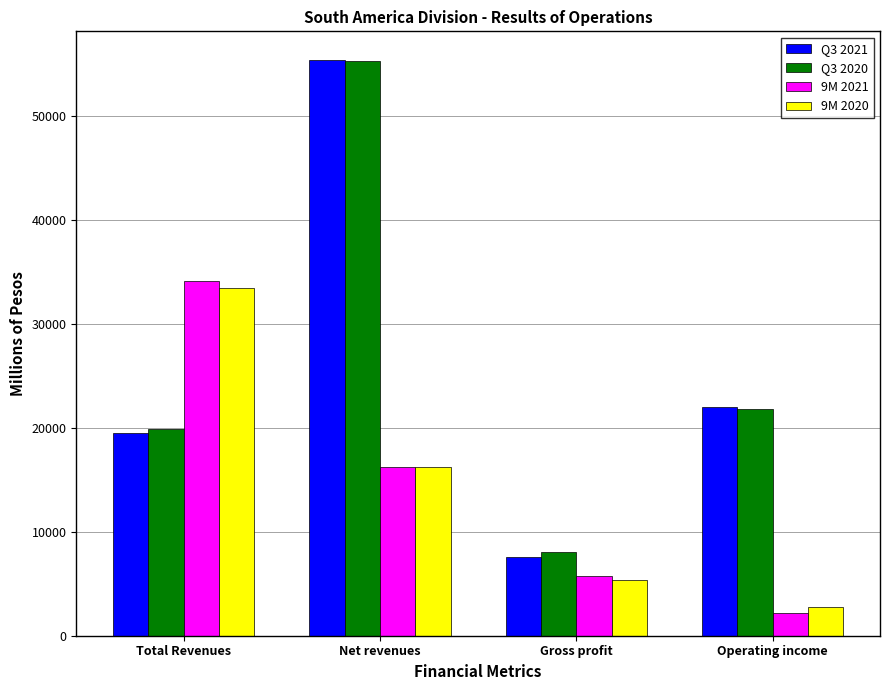

What is the label of the 3rd bar from the right?

Net revenues